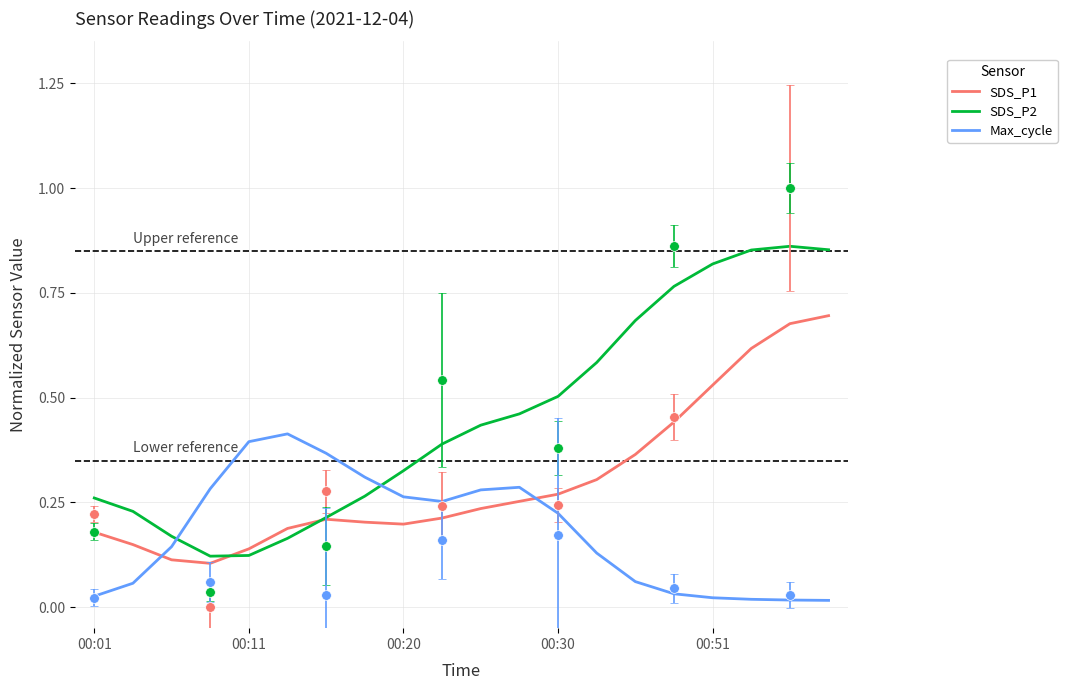

How many intersections are there between SDS_P1 and Max_cycle?

2